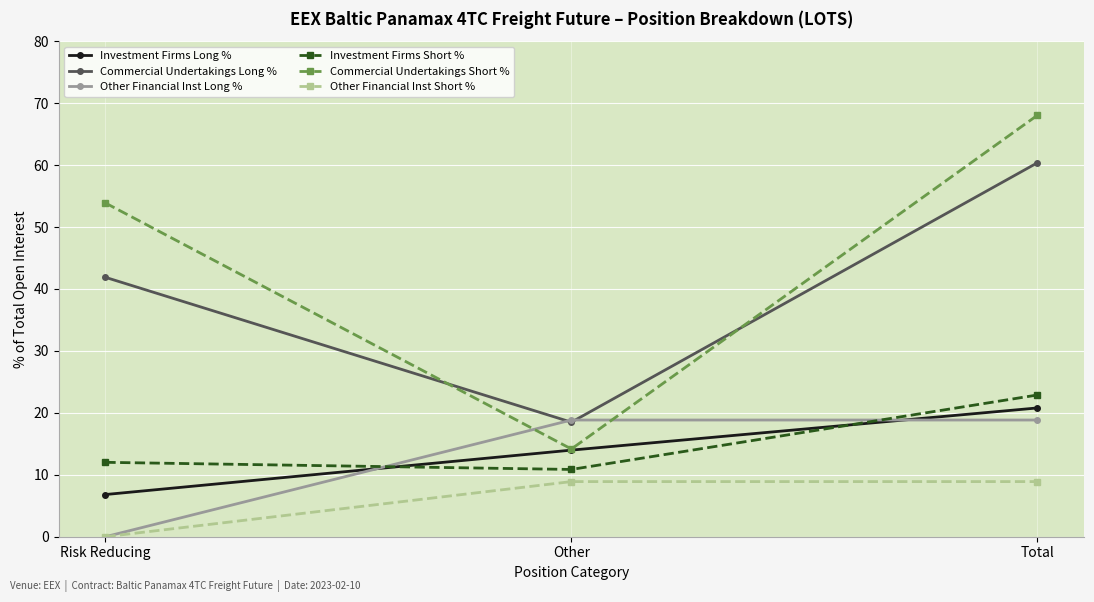

What is the sum of all Other Financial Inst Short % values?

17.8